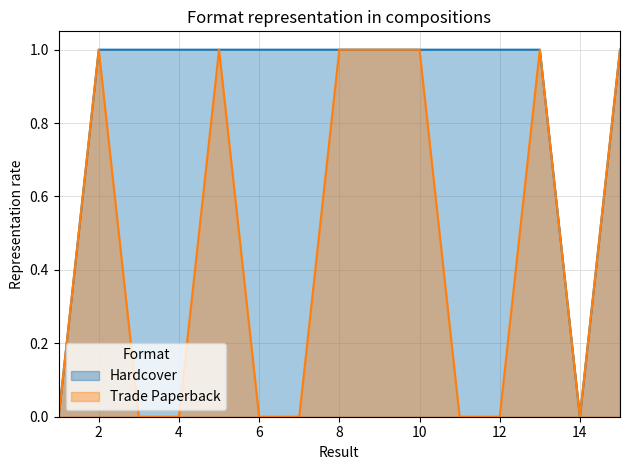

What is the spread (max minus min) of values at 12?

1